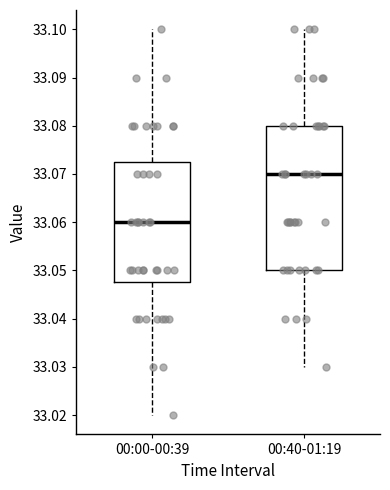

Where is the upper edge of the box for 00:00-00:39 on the y-axis? The values are not printed on the chart, so give them approximately, as read against the axis.

33.073